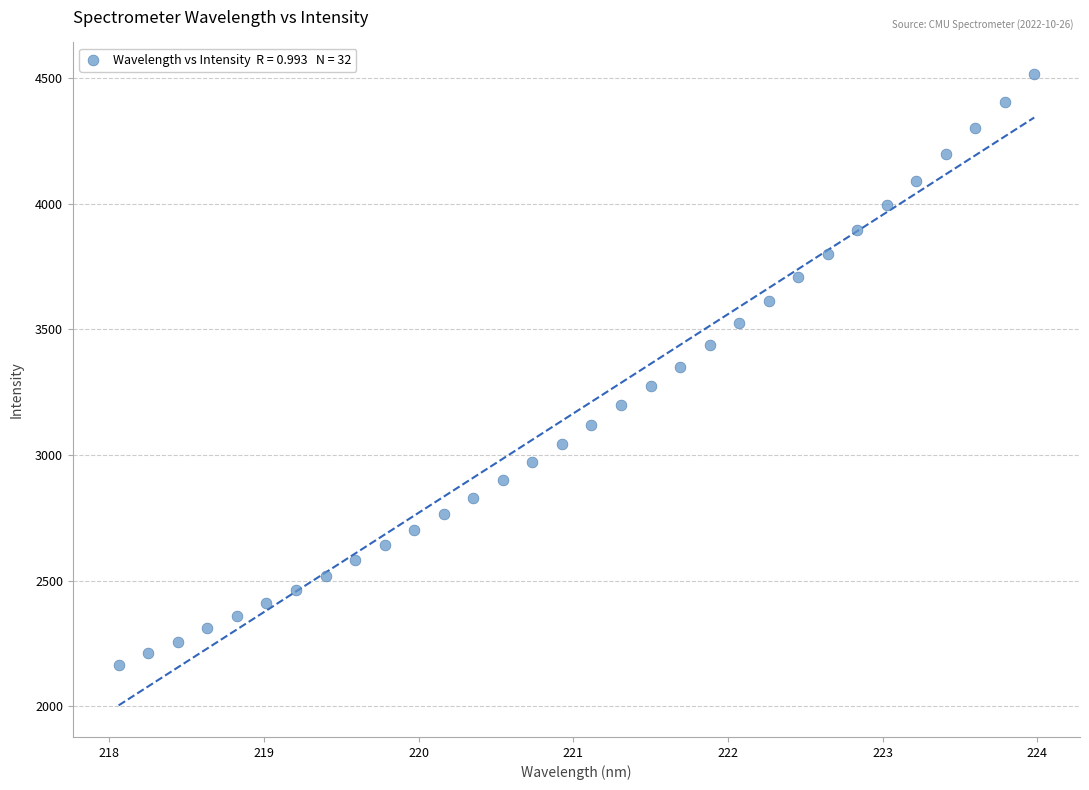

What is the range of X values (max minus min)?

5.9